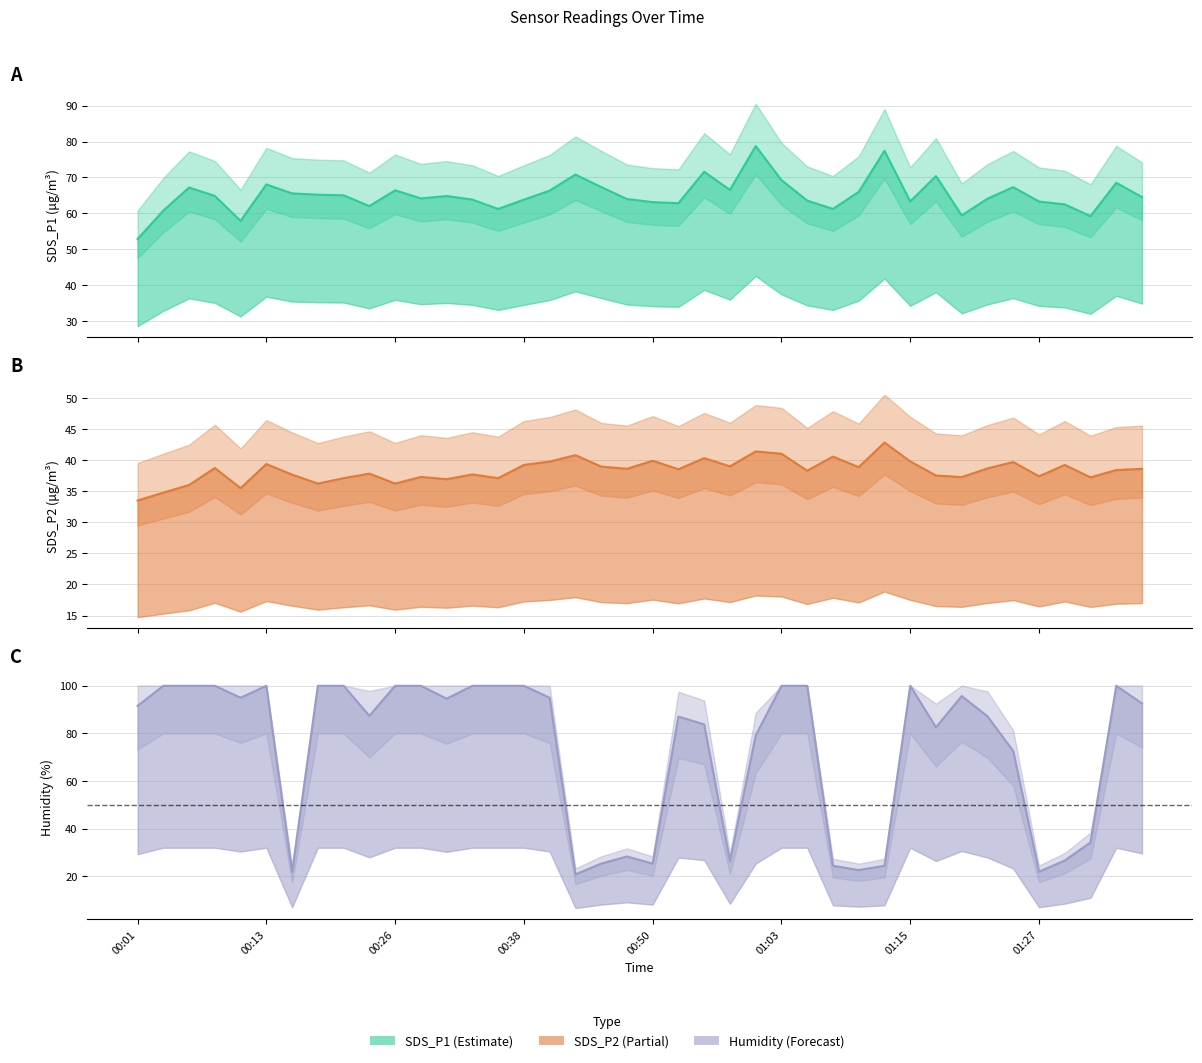

Is this an area chart (filled region under the line)?

No